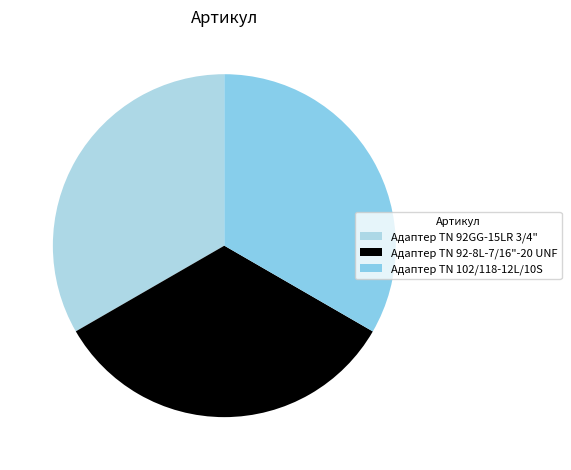

Count the number of slices in the pie.

3